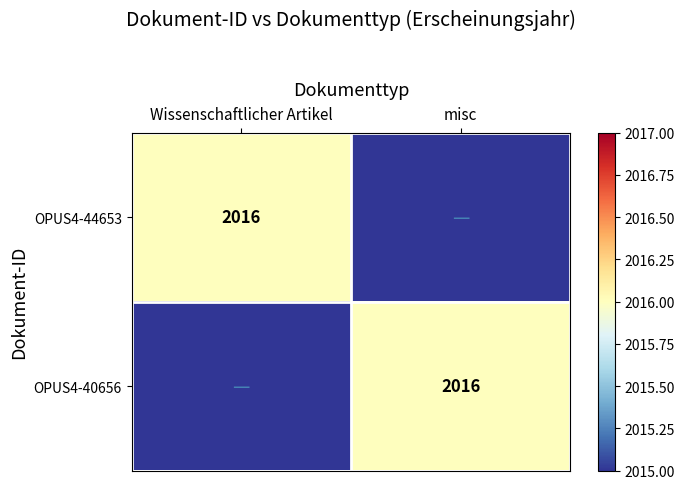

True or false: OPUS4-44653 has a value of 570 at Wissenschaftlicher Artikel.

False